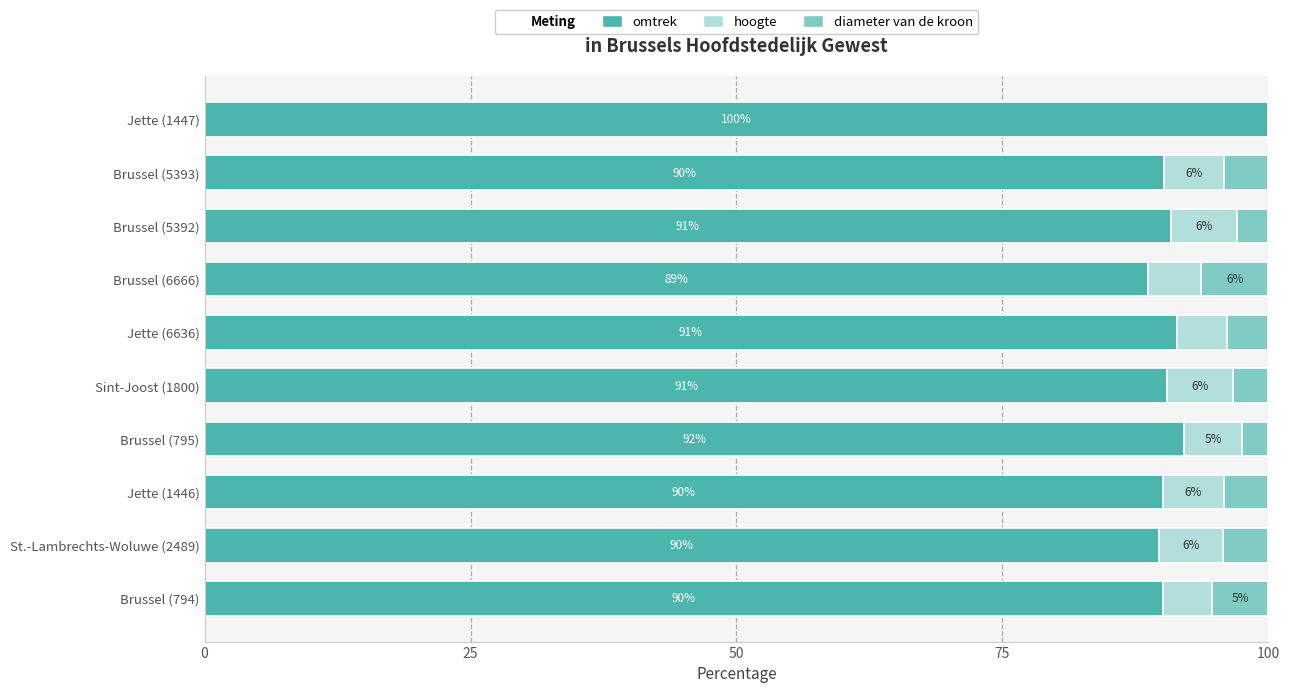

What is the total value across all series at Brussel (5392)?

100.0